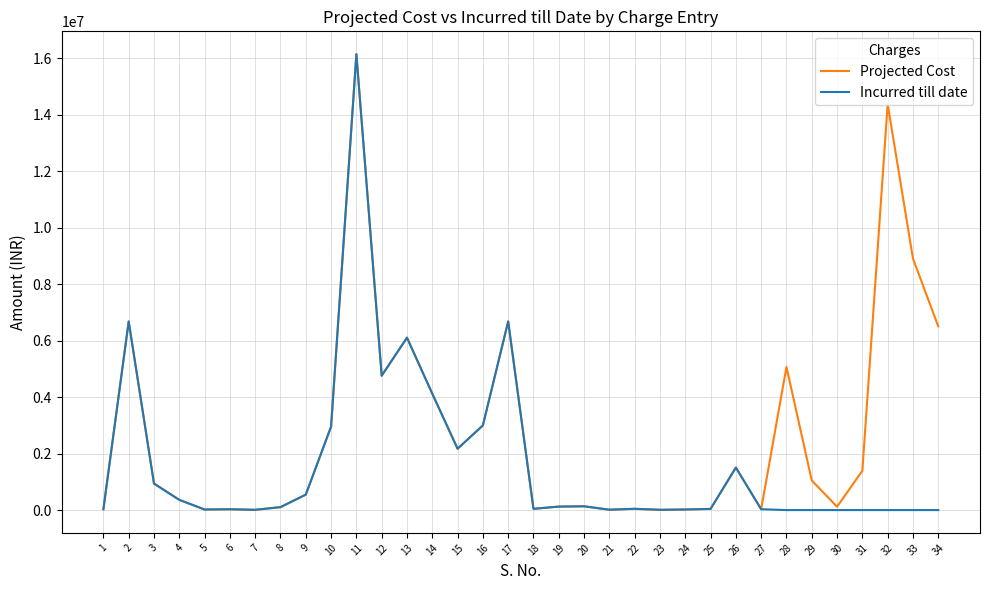

True or false: Projected Cost has more than 0 points higher than both neighbors.

True